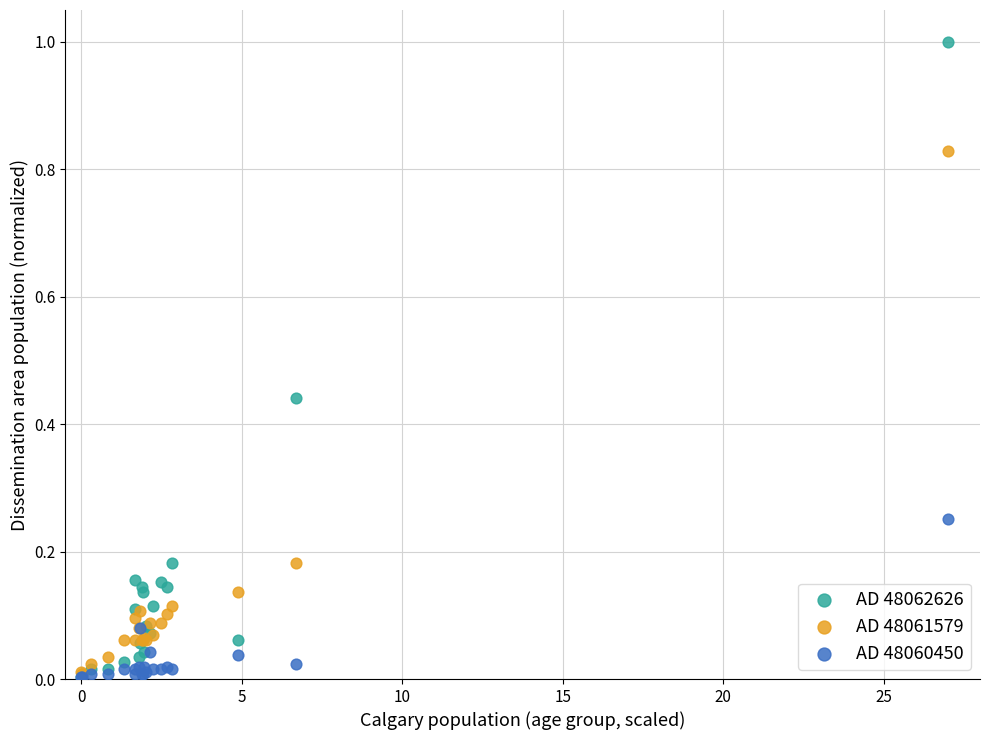

What are all the series names shown in the legend?

AD 48062626, AD 48061579, AD 48060450